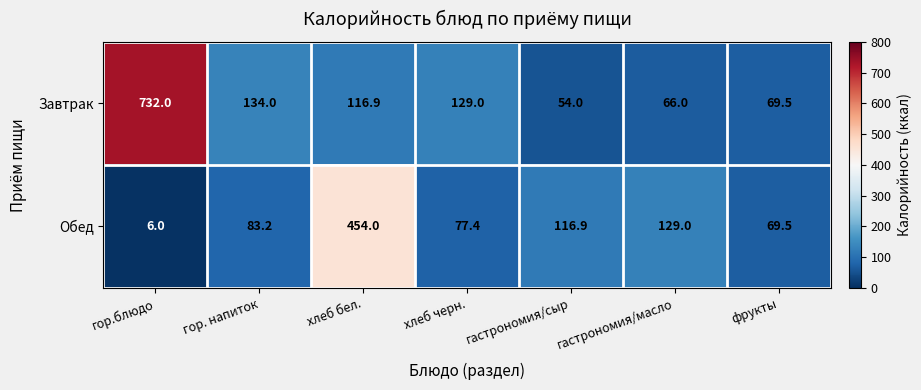

True or false: Завтрак has a value of 422.8 at гор.блюдо.

False